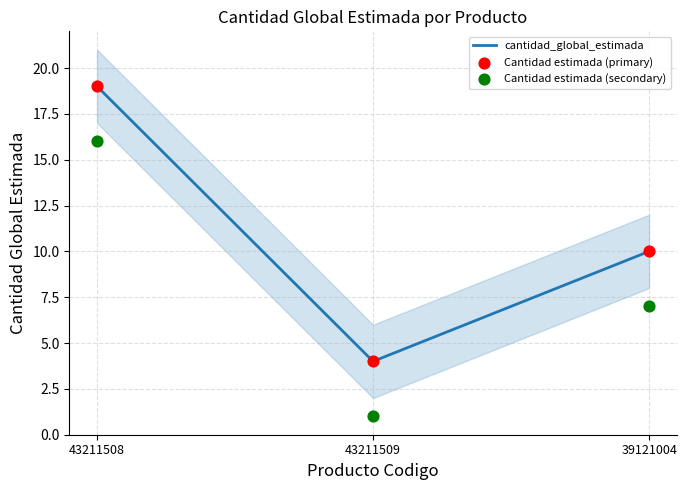

Which series has the largest total across all categories?

cantidad_global_estimada